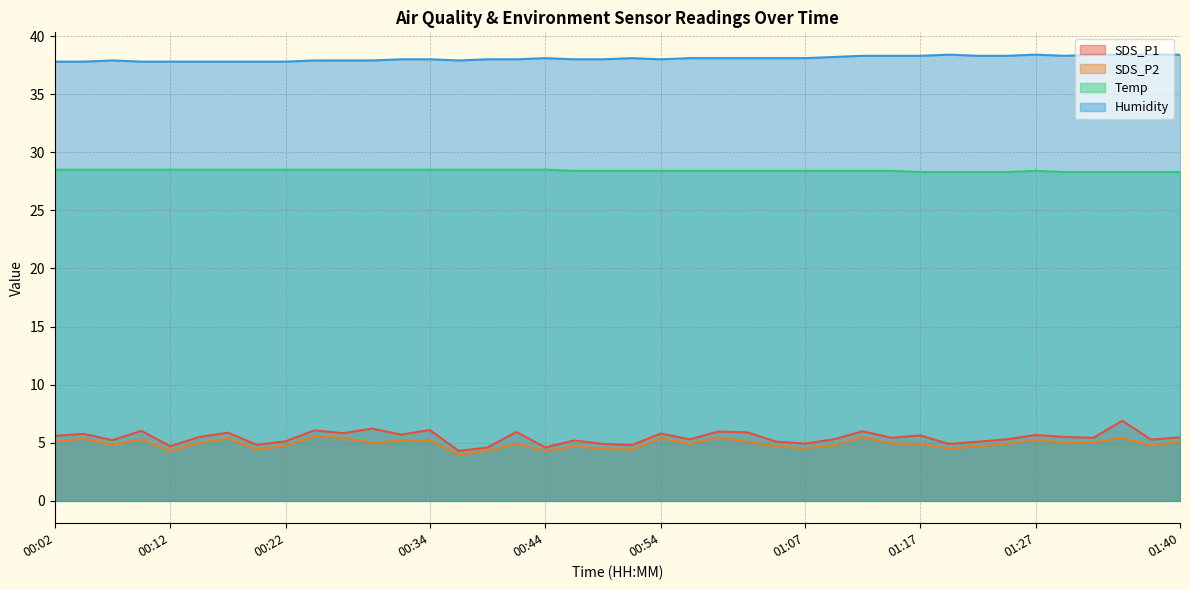

What is the average value of the SDS_P2 series?

4.9